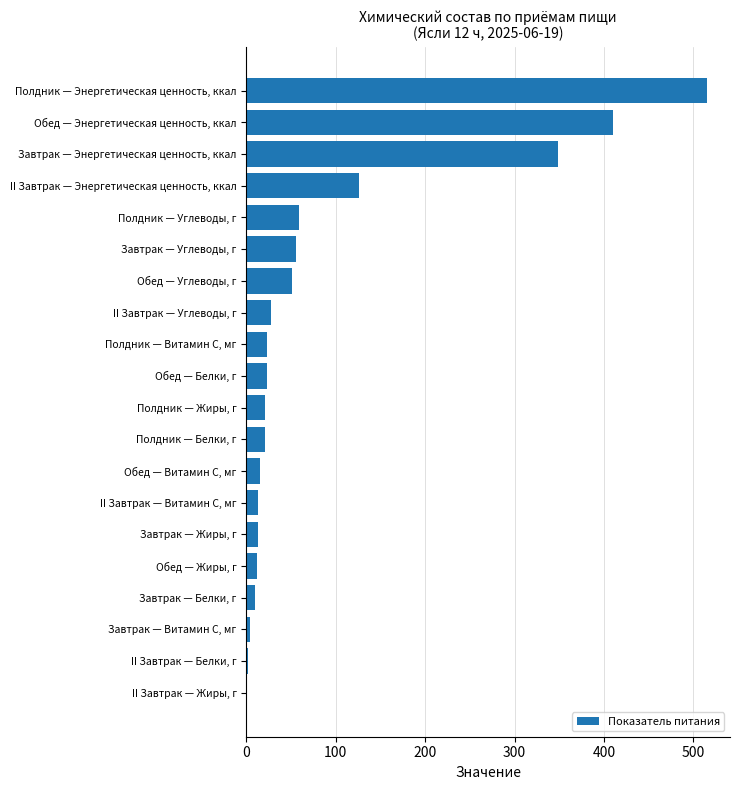

The value at II Завтрак — Энергетическая ценность, ккал is 59.4. True or false?

False